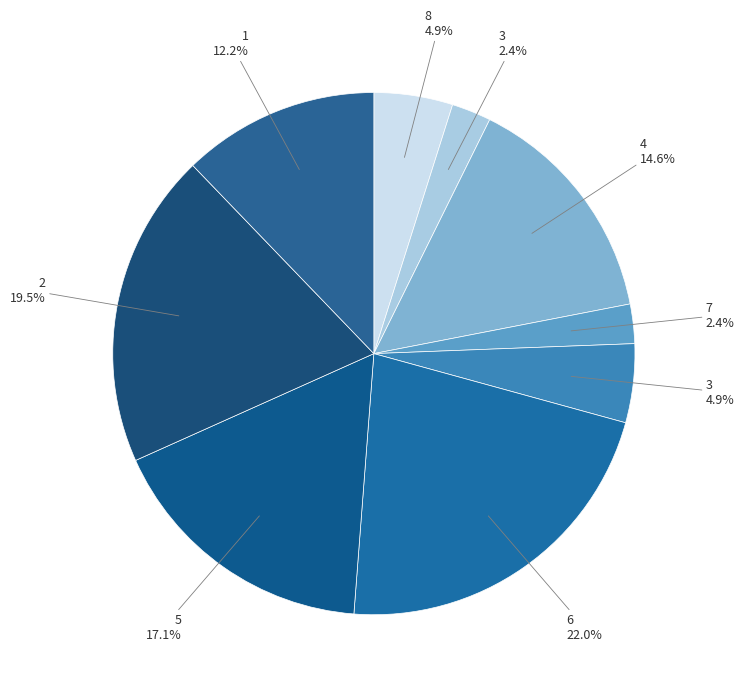

How many slices are in this pie chart?

9